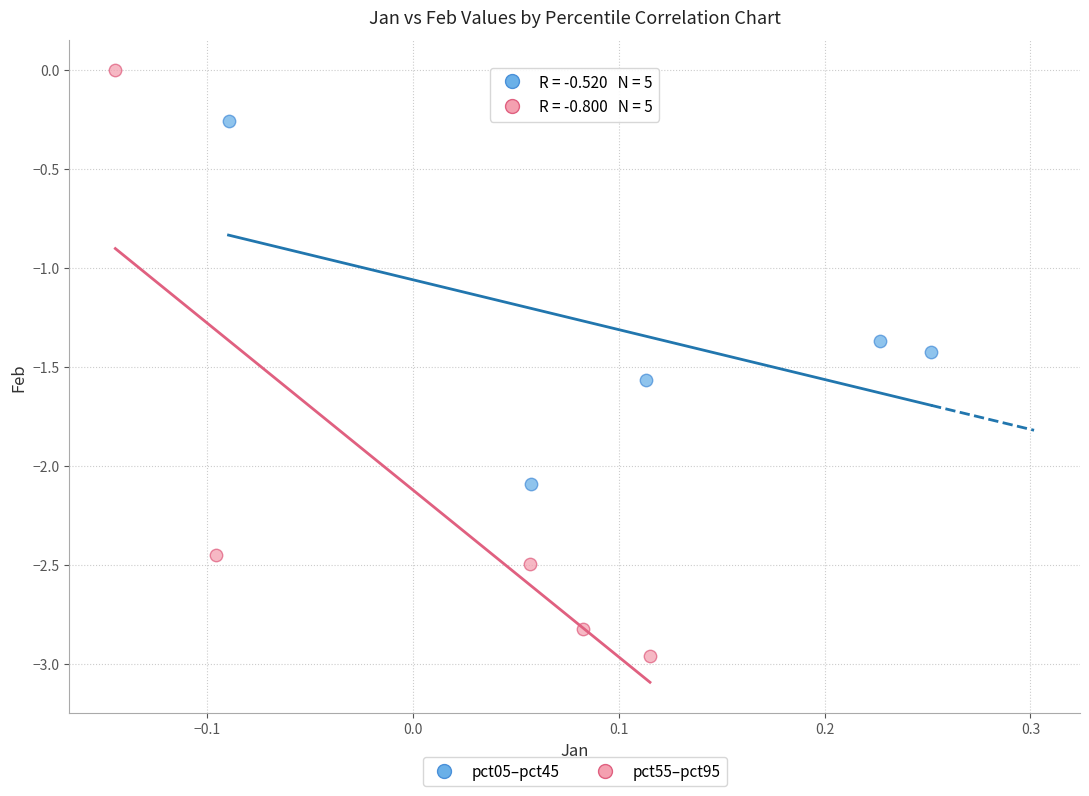

What are all the series names shown in the legend?

pct05–pct45, pct55–pct95